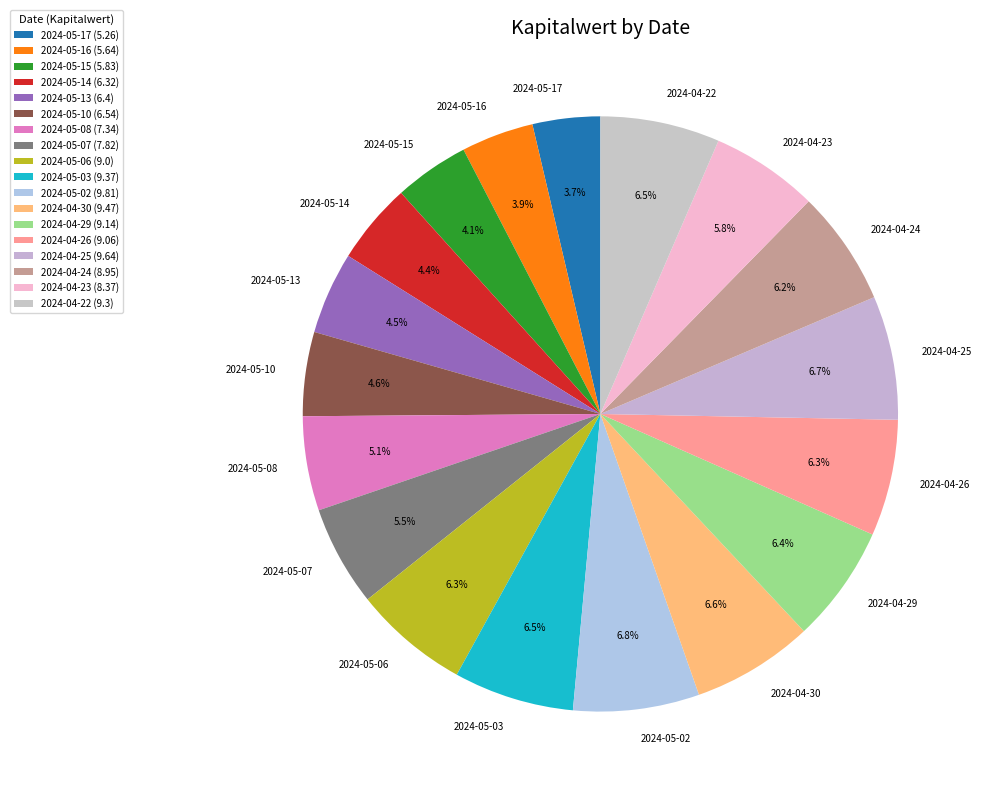

What percentage is the 2024-05-16 slice, to the nearest percent?

4%